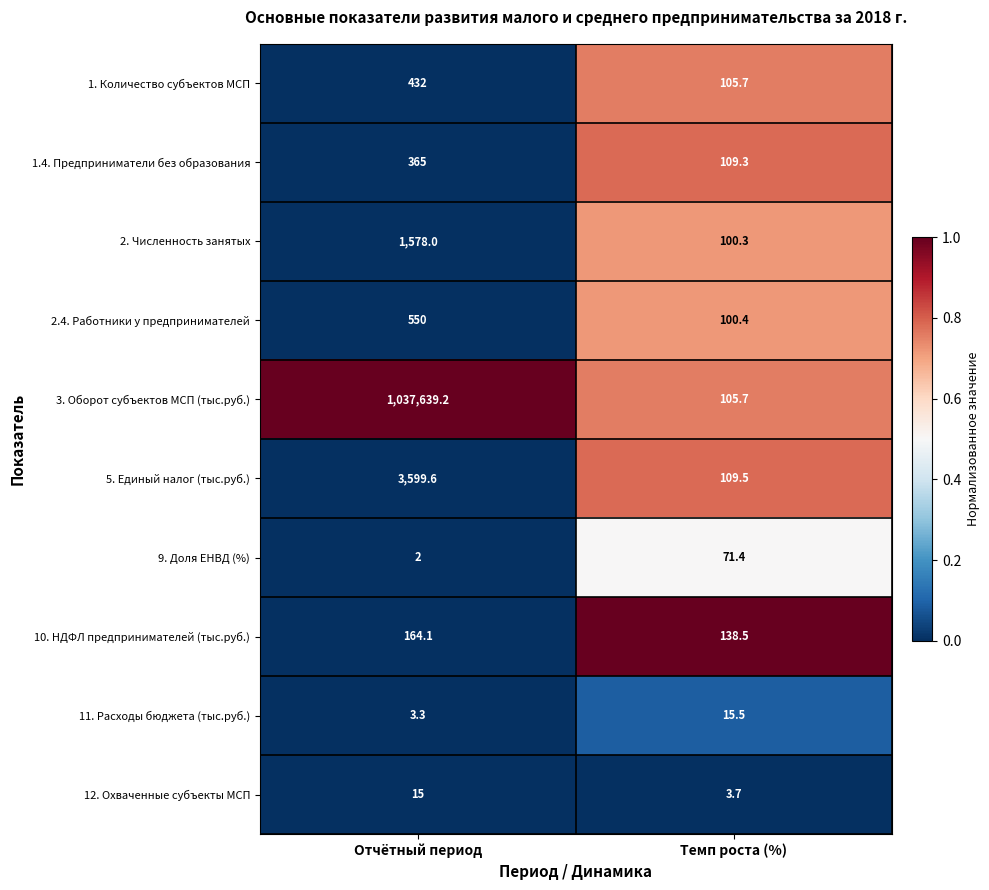

What is the difference between the 2. Численность занятых values at Темп роста (%) and Отчётный период?

1477.7